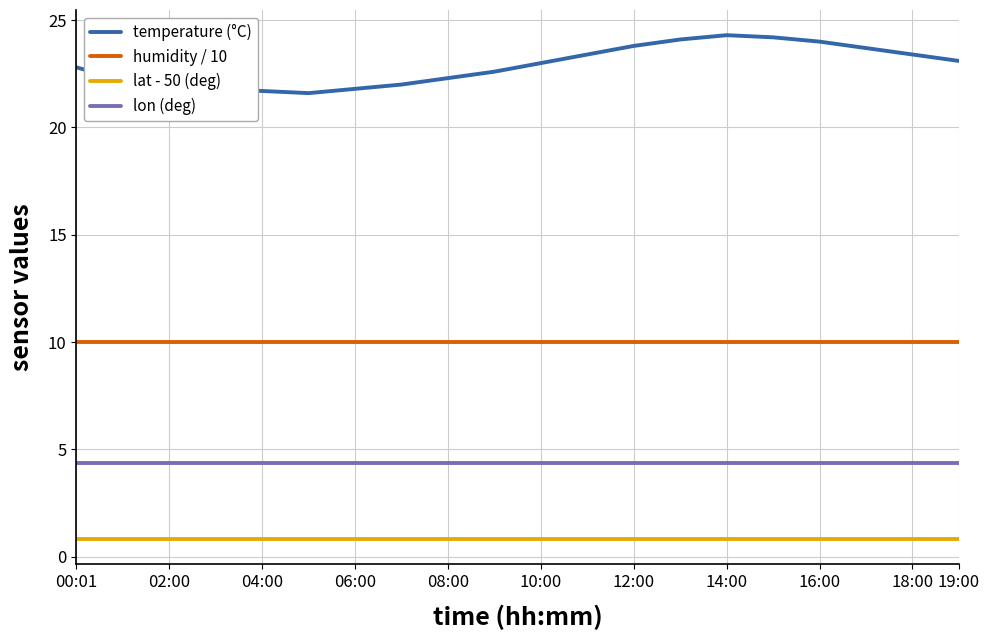

Which series has the largest total across all categories?

temperature (°C)